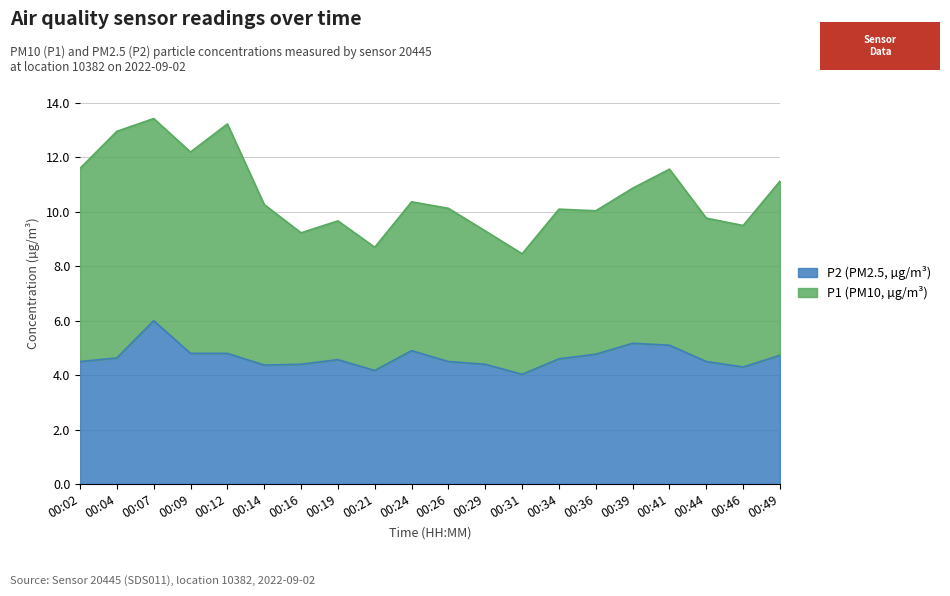

True or false: the data shows 4.4 at 00:16.

True